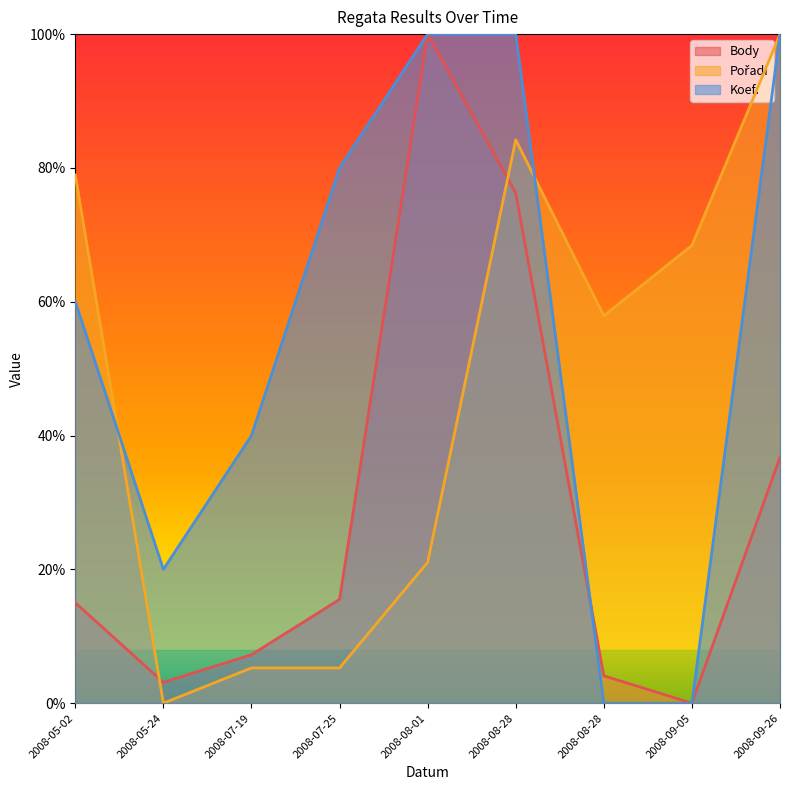

True or false: Pořadí and Koef. cross at least once.

True